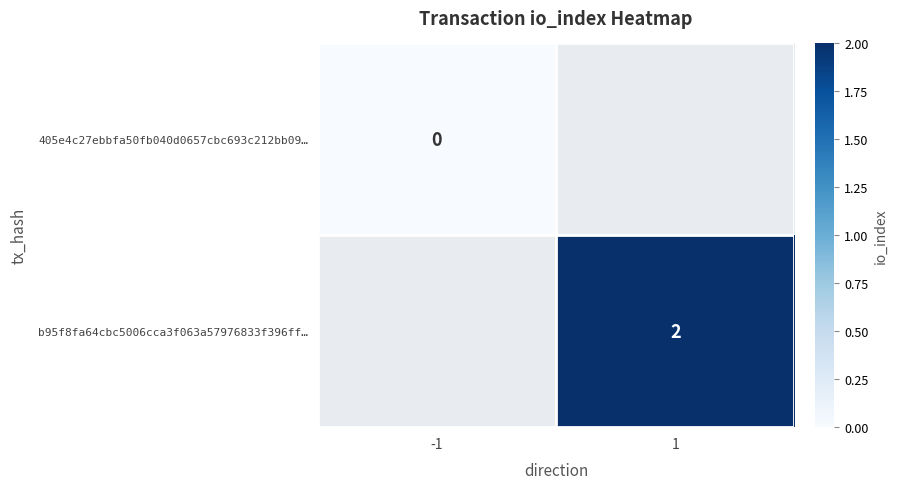

Is the value of 405e4c27ebbfa50fb040d0657cbc693c212bb09… at -1 greater than the value of b95f8fa64cbc5006cca3f063a57976833f396ff… at 1?

No